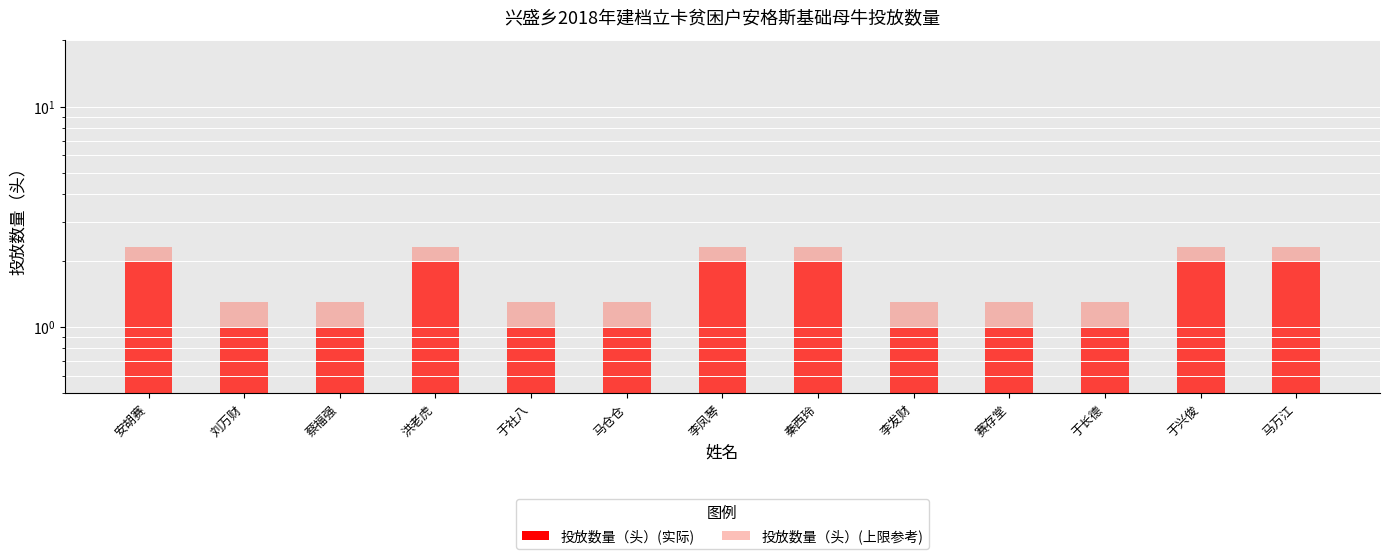

Are the bars grouped side by side (vs. stacked)?

Yes